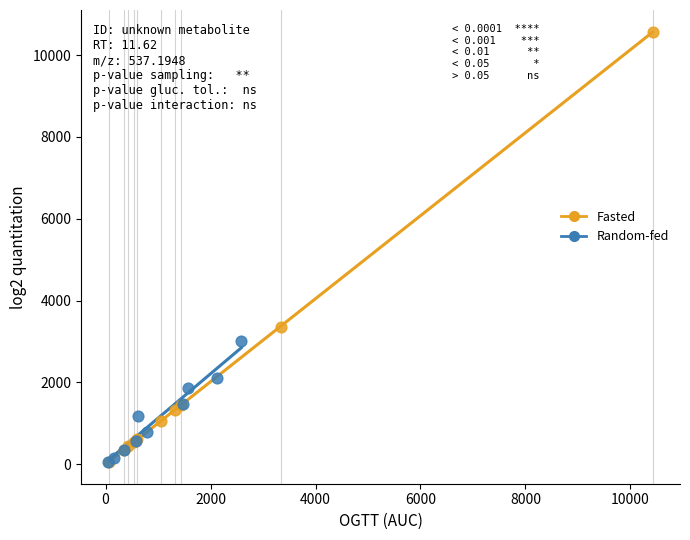

Which series contains the highest Y value?

Fasted